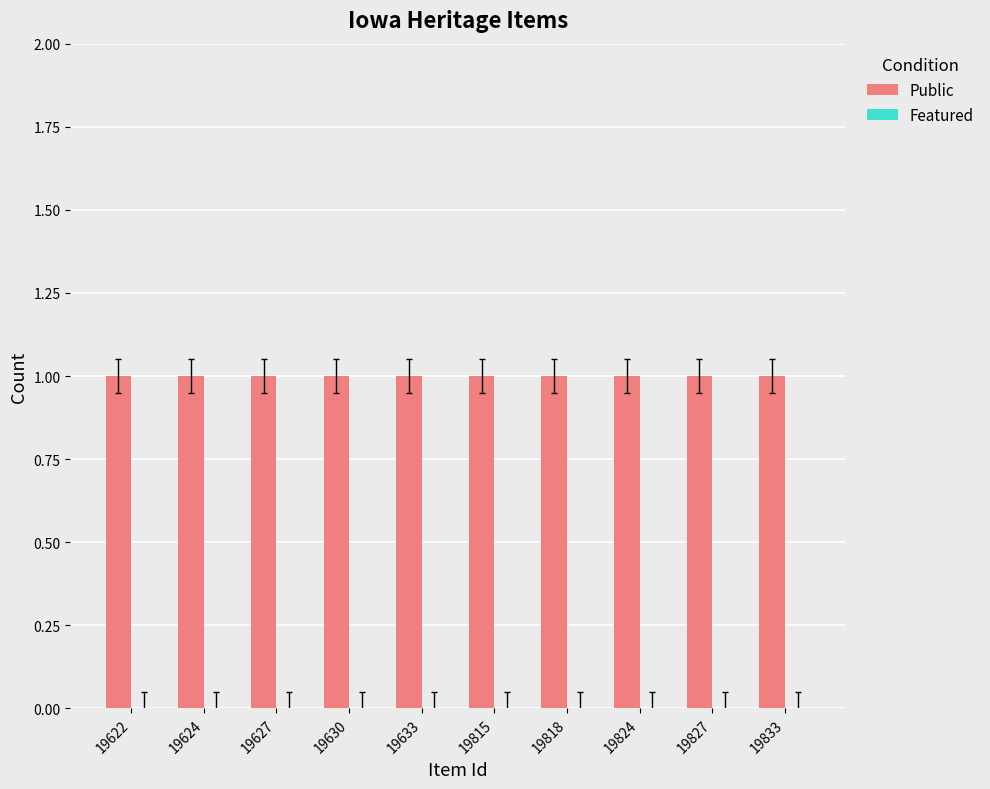

Which series has the largest range (max minus min)?

Public